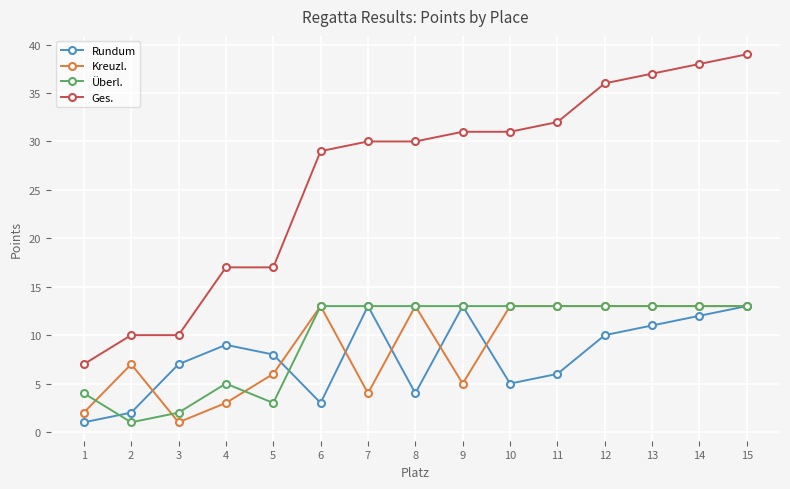

Reading left to right, what are all the values shown in this chart?

Rundum: 1=1	2=2	3=7	4=9	5=8	6=3	7=13	8=4	9=13	10=5	11=6	12=10	13=11	14=12	15=13
Kreuzl.: 1=2	2=7	3=1	4=3	5=6	6=13	7=4	8=13	9=5	10=13	11=13	12=13	13=13	14=13	15=13
Überl.: 1=4	2=1	3=2	4=5	5=3	6=13	7=13	8=13	9=13	10=13	11=13	12=13	13=13	14=13	15=13
Ges.: 1=7	2=10	3=10	4=17	5=17	6=29	7=30	8=30	9=31	10=31	11=32	12=36	13=37	14=38	15=39